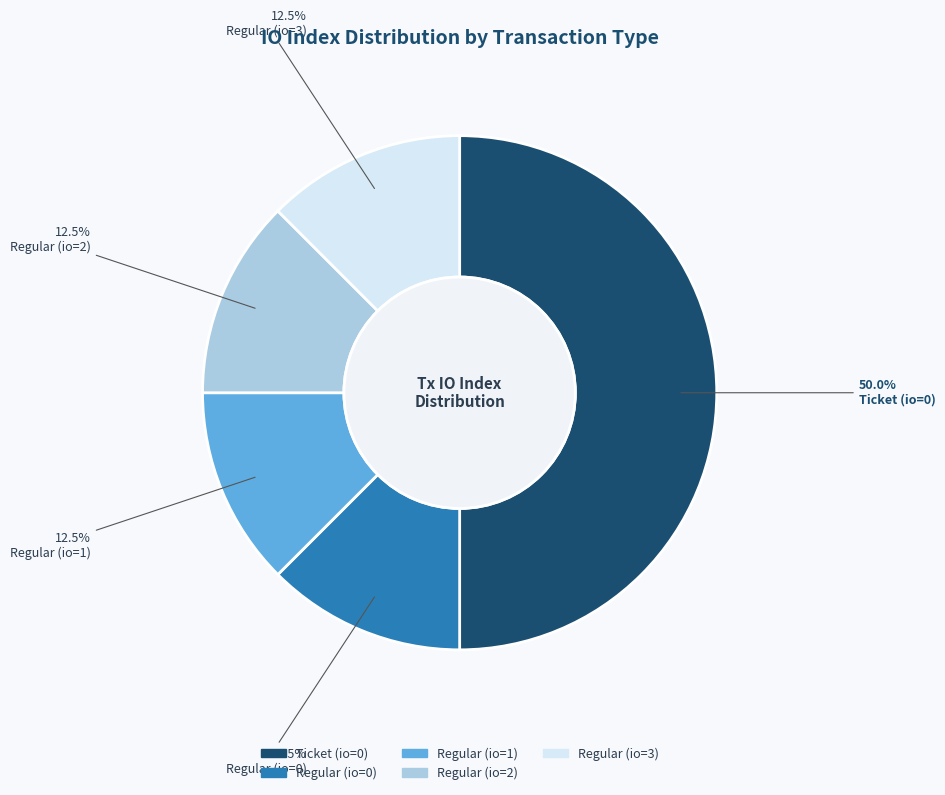

How many slices are in this pie chart?

5